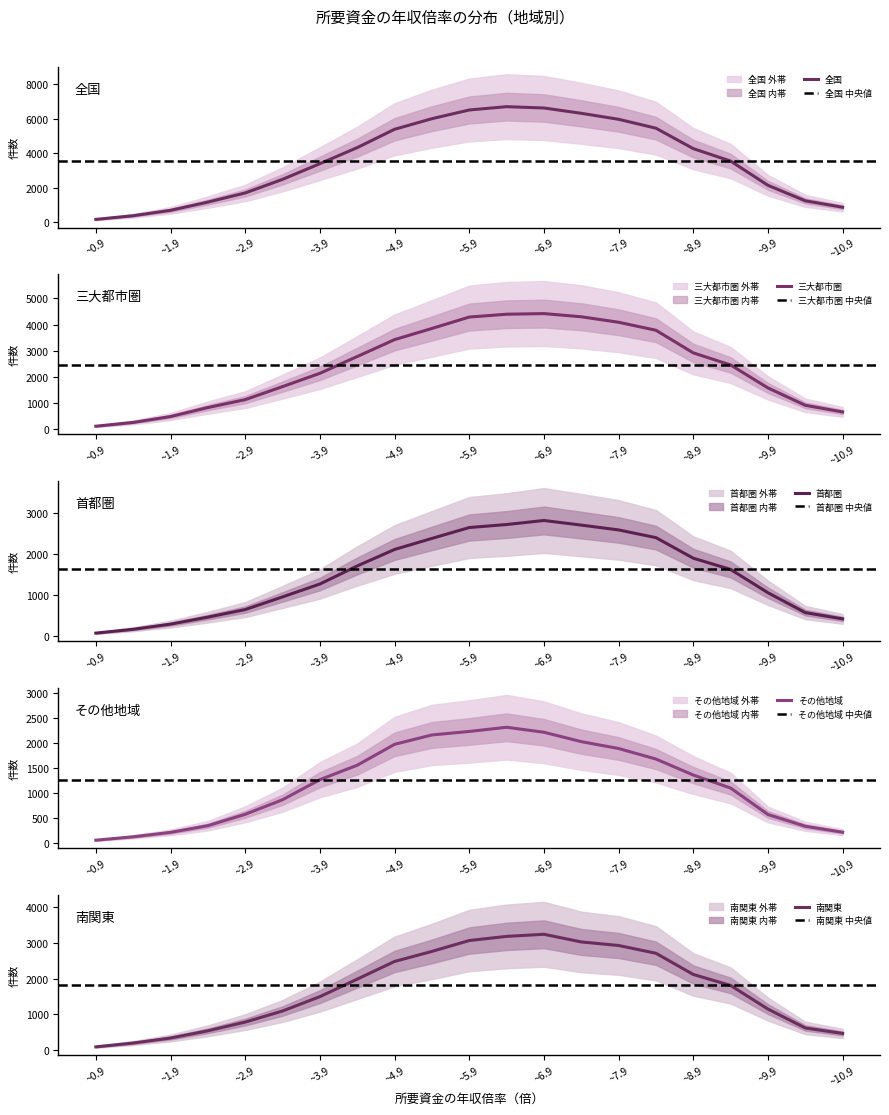

What is the average value of the 三大都市圏 series?

2405